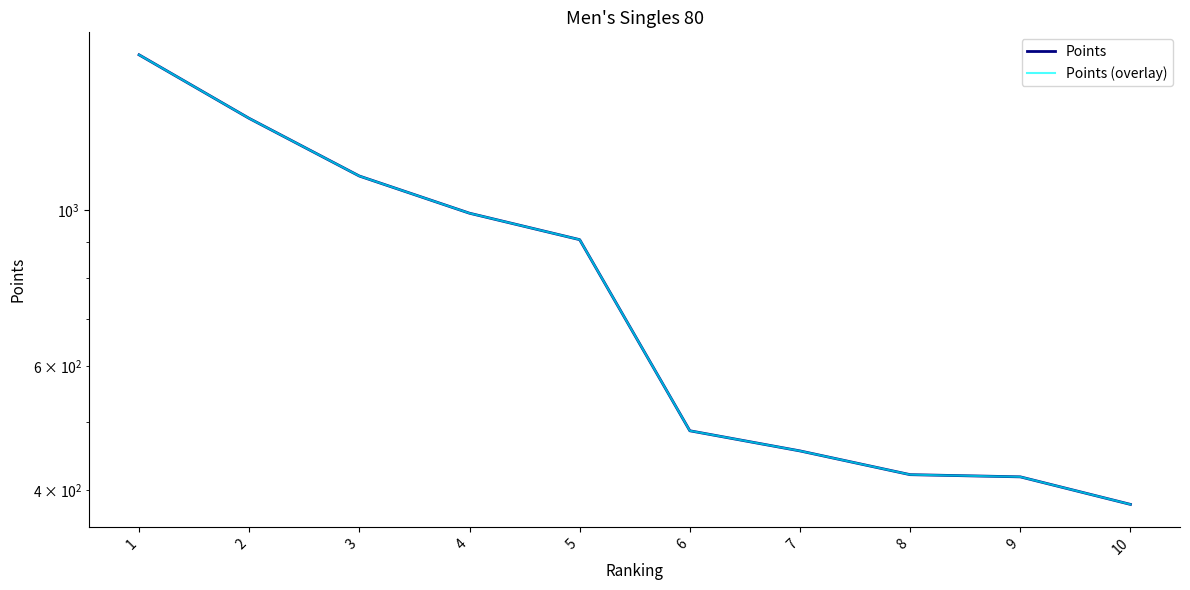

At how many categories does at least one series exceed 1490?

1